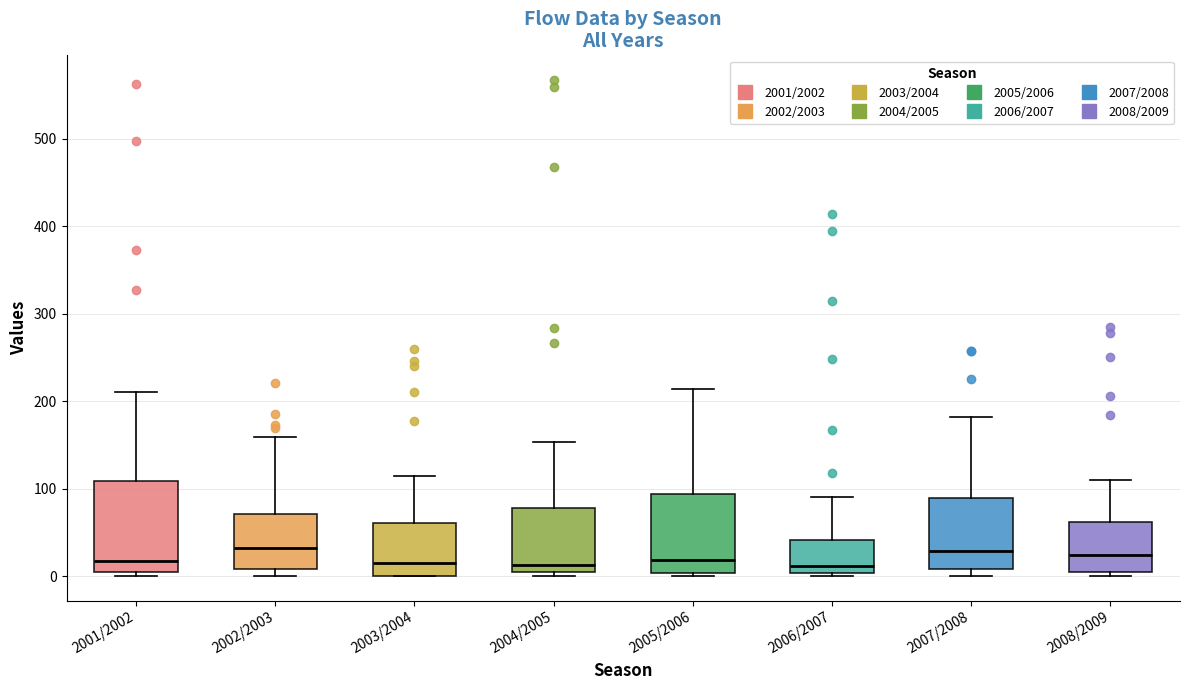

Reading left to right, read every box against the y-axis: the position of its median line, the range the box covers, and the ends of its whiskers. The values are not printed on the chart, so give them approximately, as read against the axis.

2001/2002: median 20, box 0 to 110, whiskers 0 (just below the box's lower edge) to 210
2002/2003: median 30, box 10 to 70, whiskers 0 to 160
2003/2004: median 10, box 0 to 60, whiskers 0 to 110
2004/2005: median 10, box 0 to 80, whiskers 0 (just below the box's lower edge) to 150
2005/2006: median 20, box 0 to 90, whiskers 0 (just below the box's lower edge) to 210
2006/2007: median 10, box 0 to 40, whiskers 0 (just below the box's lower edge) to 90
2007/2008: median 30, box 10 to 90, whiskers 0 to 180
2008/2009: median 20, box 0 to 60, whiskers 0 (just below the box's lower edge) to 110